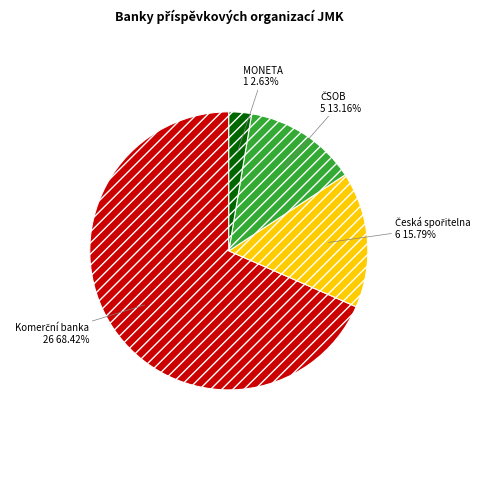

Does any single category account for the majority?

Yes